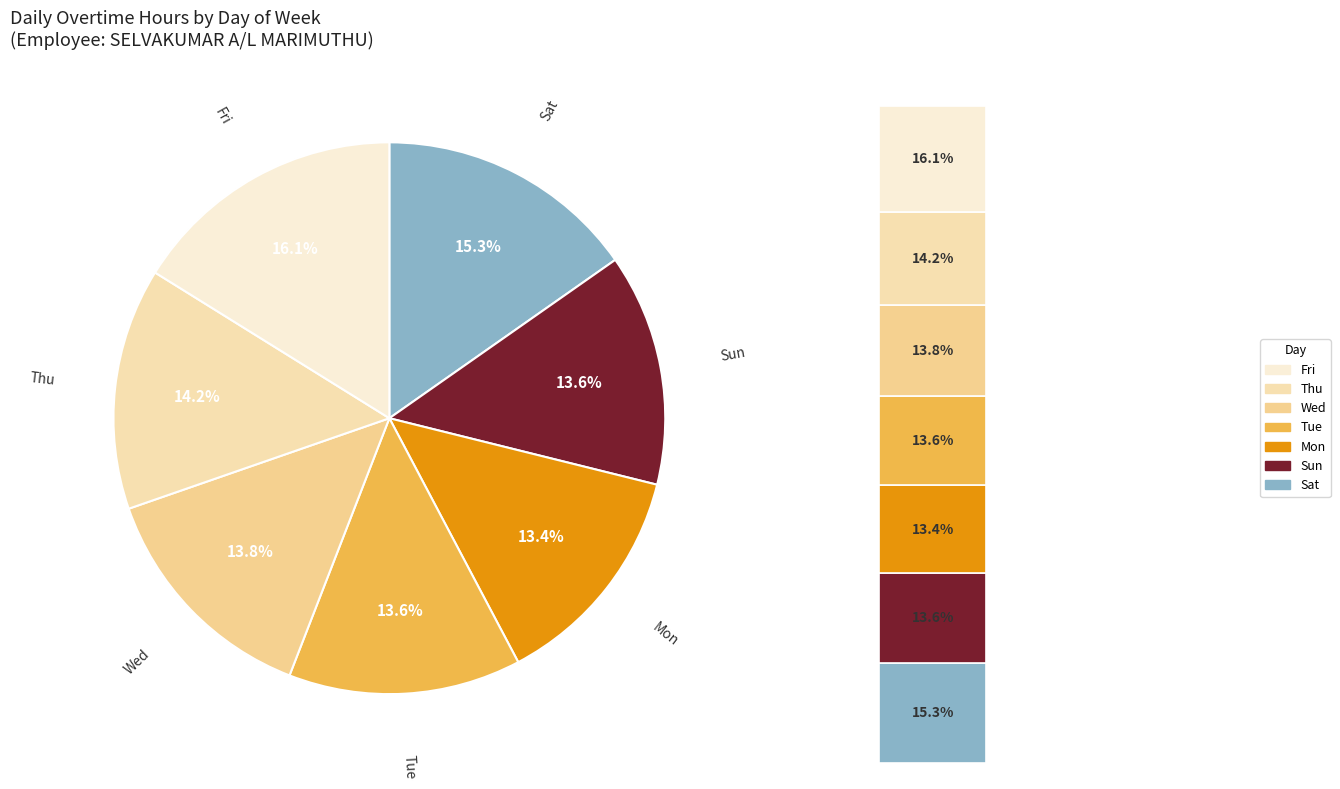

To the nearest percent, what portion does Sun represent?

14%